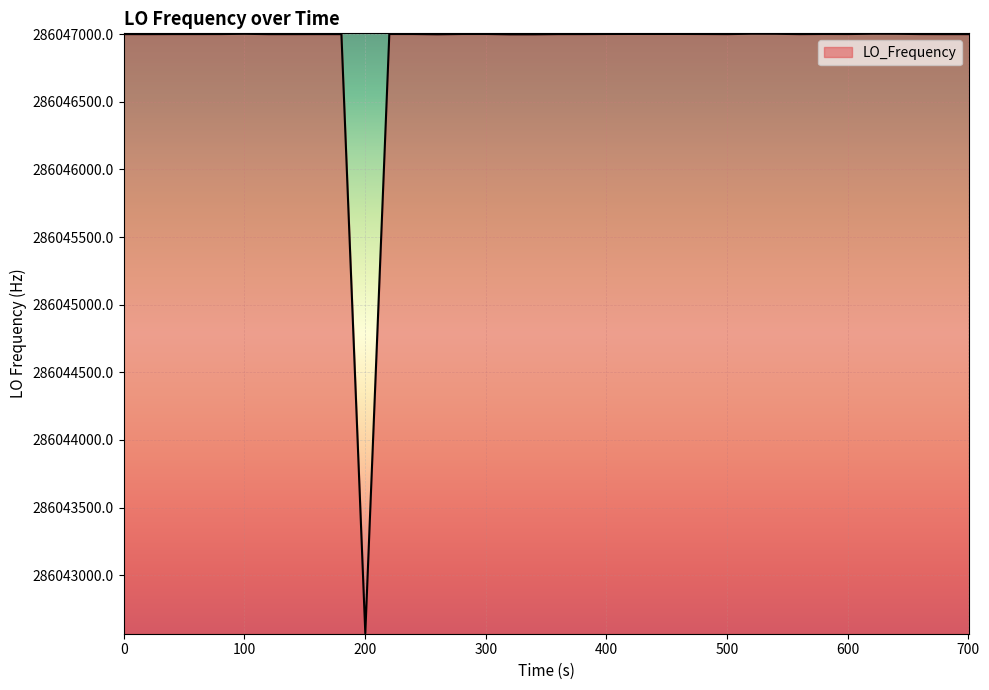

What is the greatest value displayed?

286047002.8